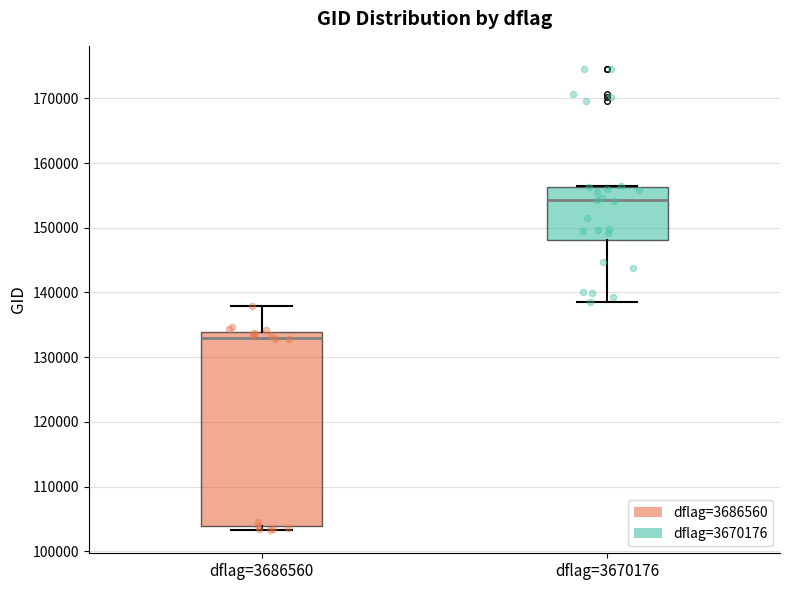

Where is the lower edge of the box for dflag=3686560 on the y-axis? The values are not printed on the chart, so give them approximately, as read against the axis.

104000